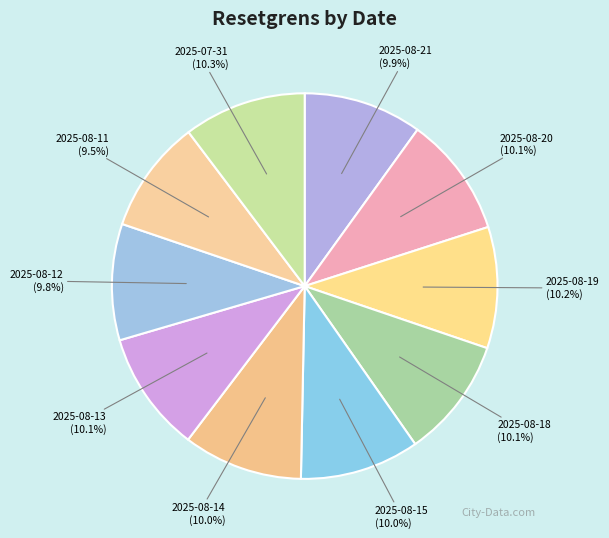

Which slice is the largest?

2025-07-31